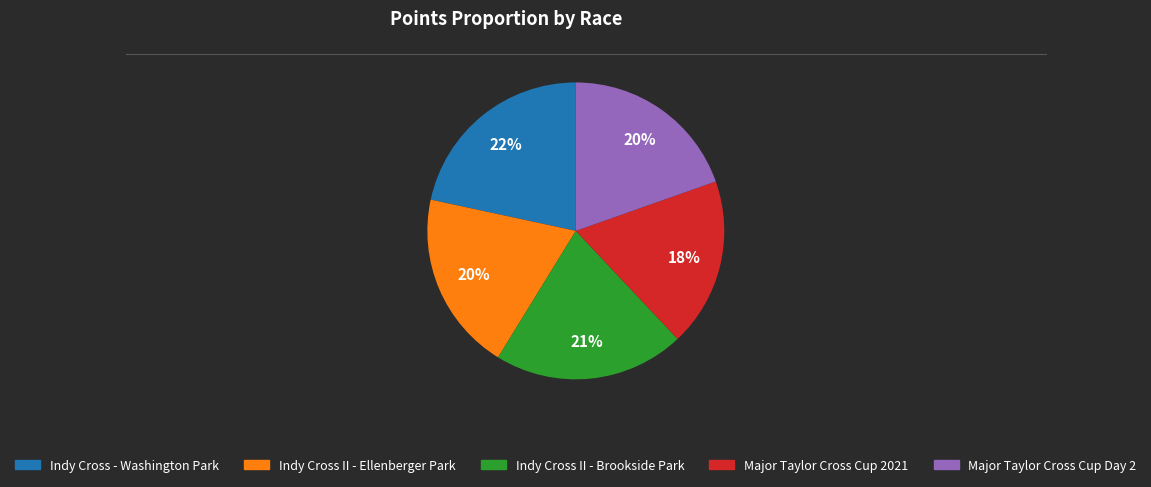

Count the number of slices in the pie.

5